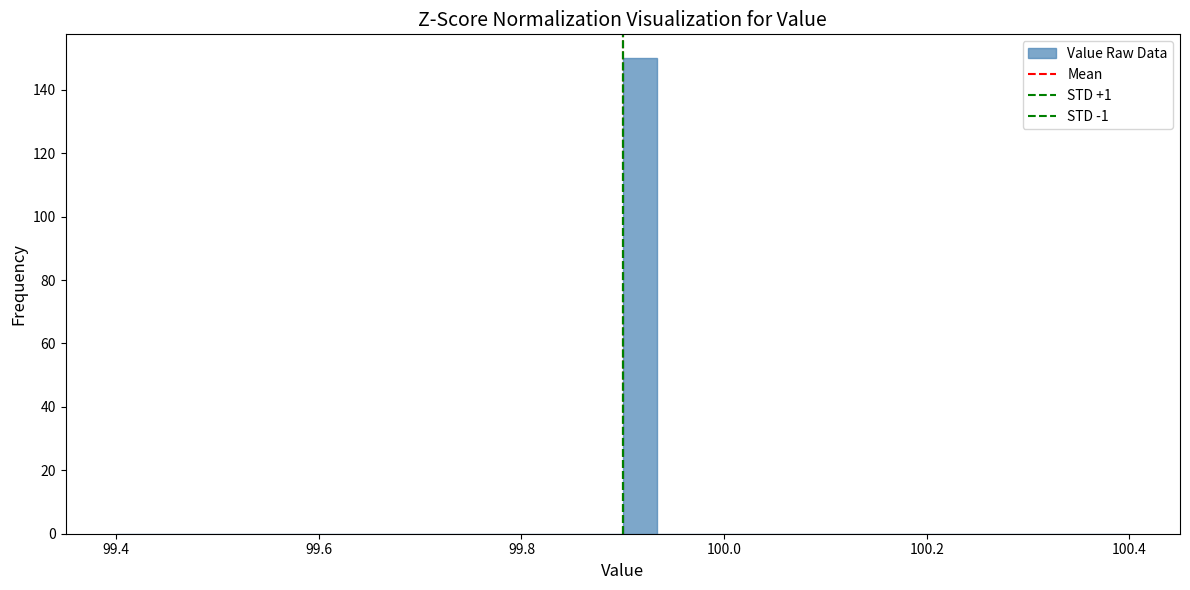

Around what value on the x-axis is the tallest bar? Give the approximate position of its centre, as read against the axis.

99.92